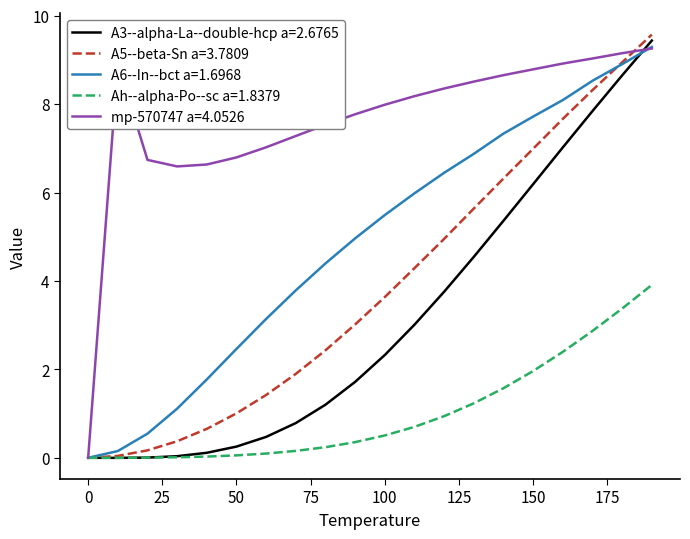

What is the greatest value displayed?

9.6